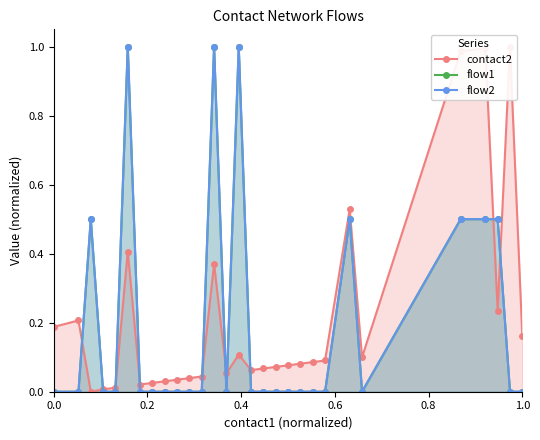

True or false: contact2 and flow1 cross at least once.

True